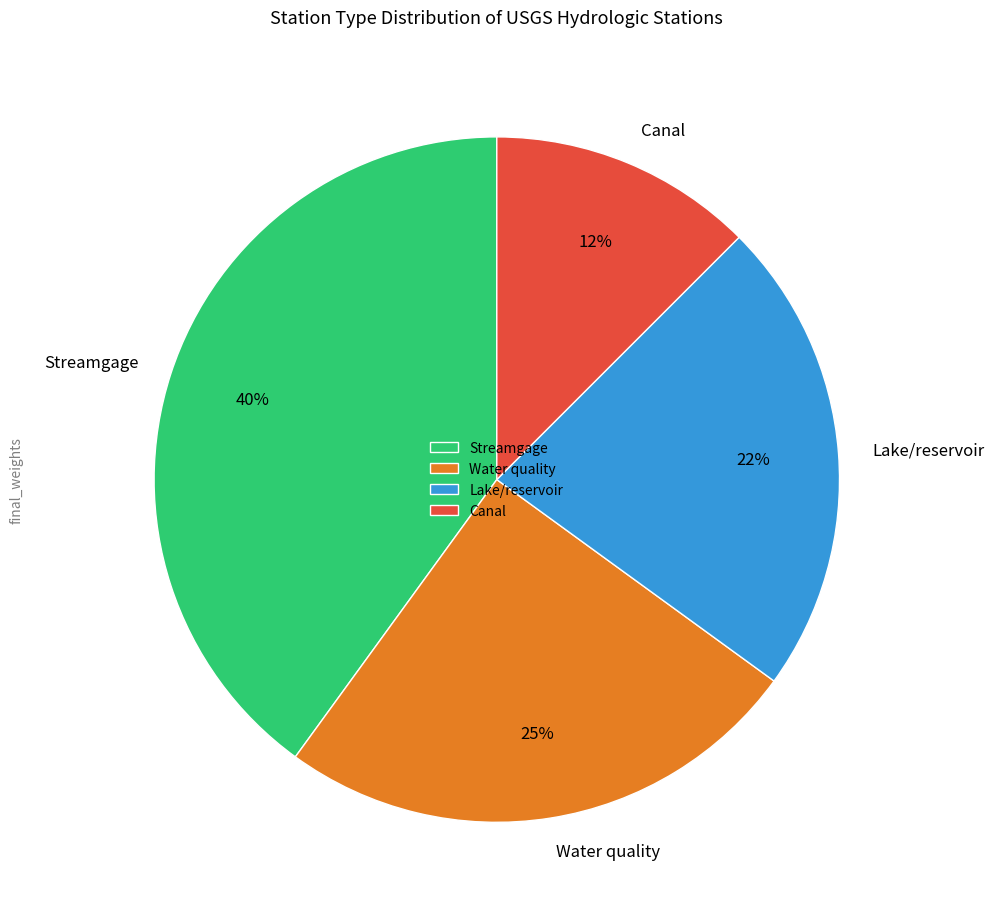

The Water quality slice represents 12% of the pie. True or false?

False